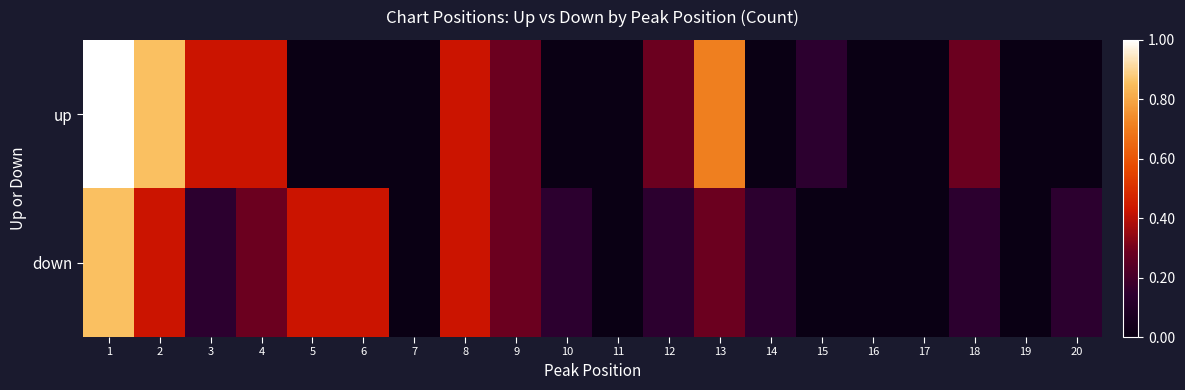

Between 5 and 14, which is larger?

5